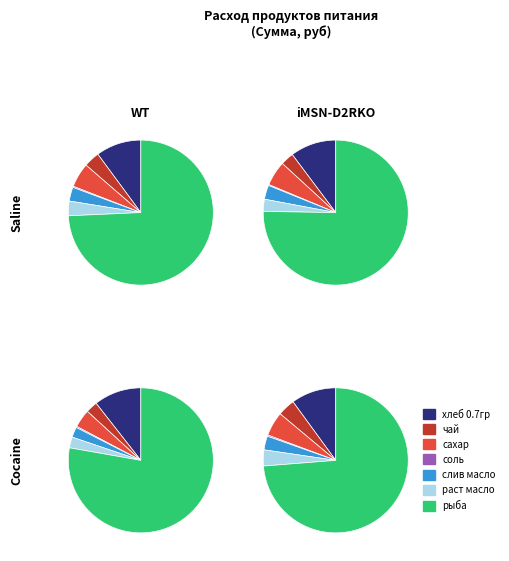

True or false: раст масло accounts for 18% of the total.

False